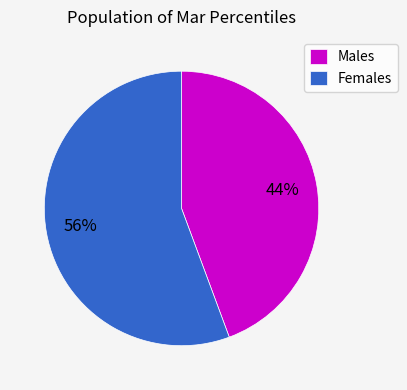

Count the number of slices in the pie.

2